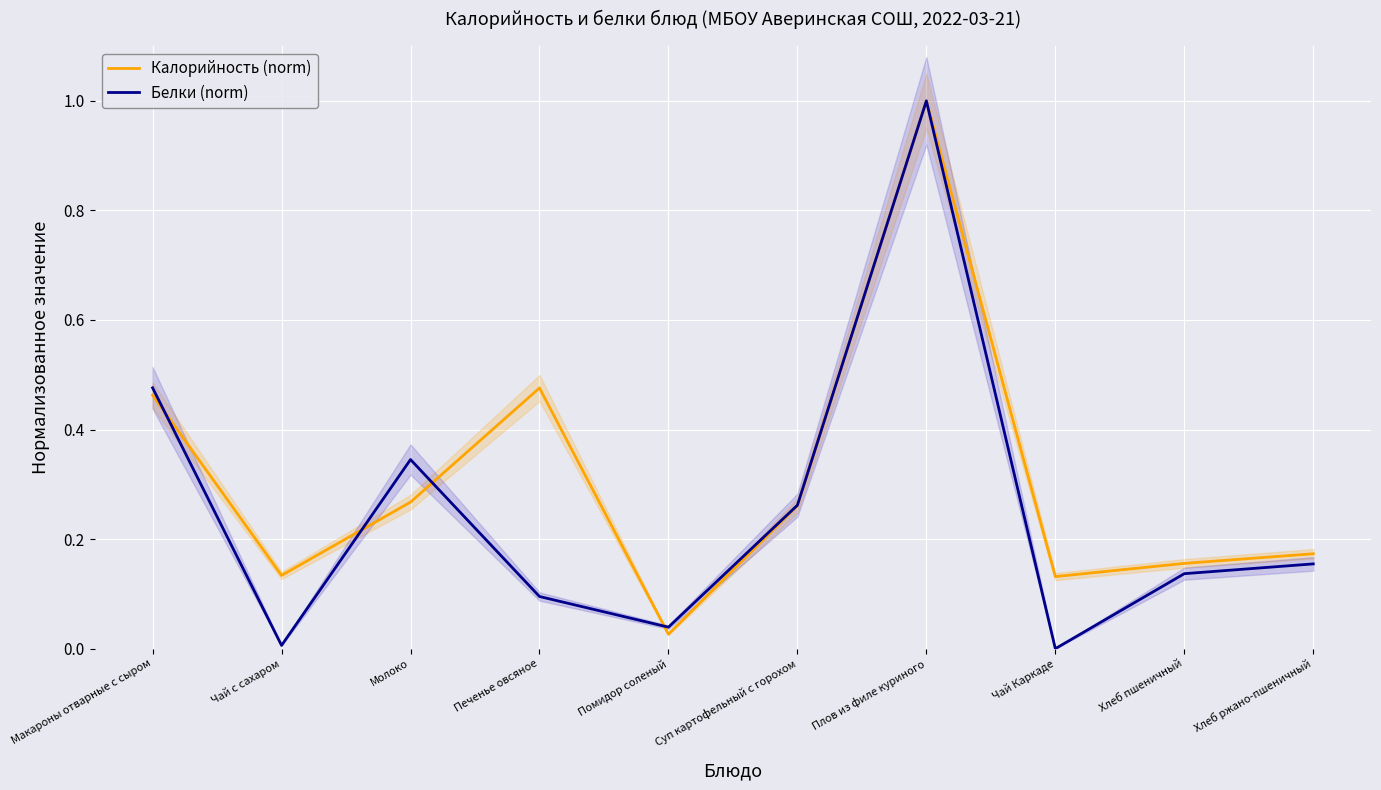

True or false: Калорийность (norm) has more than 1 points higher than both neighbors.

True